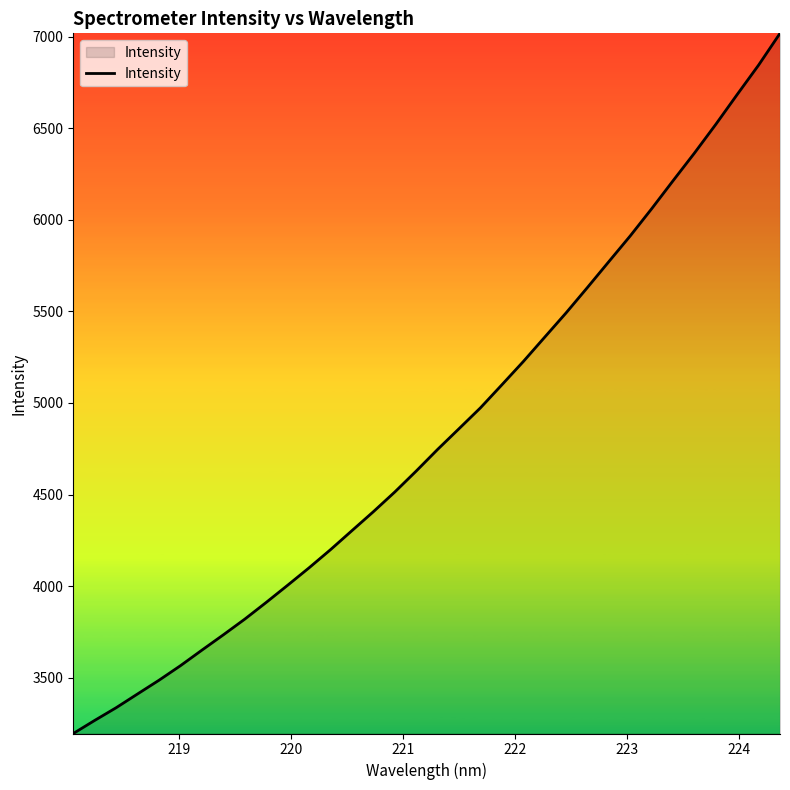

What is the maximum value shown in the chart?

7018.6